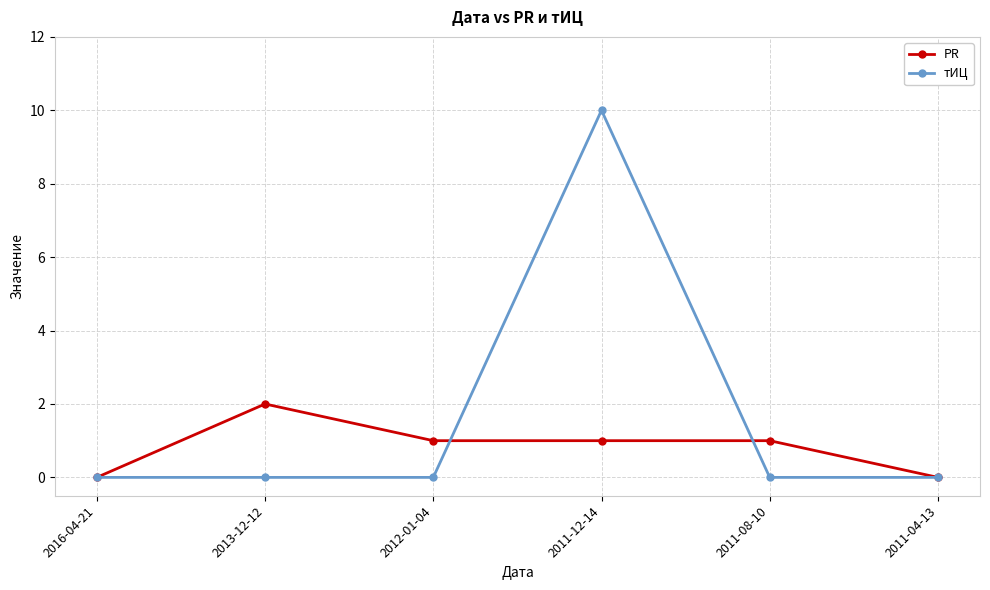

Where is the first local maximum for PR?

2013-12-12